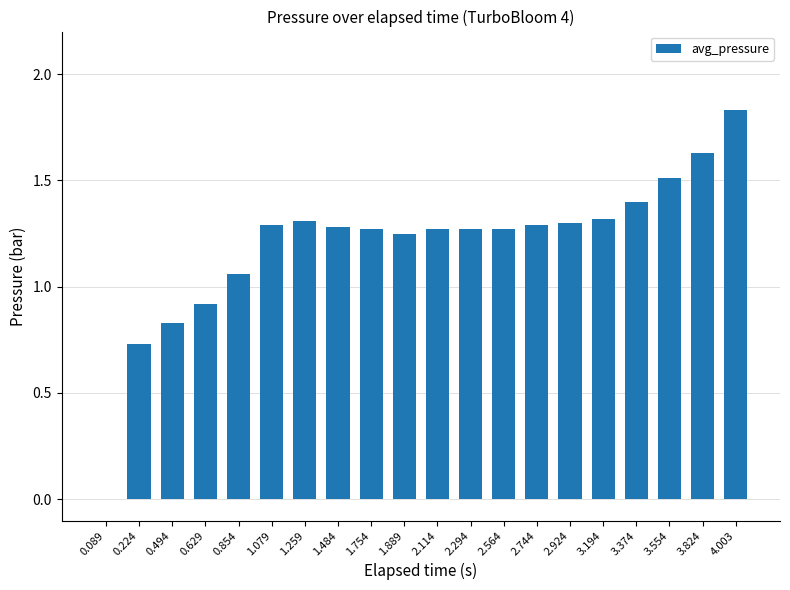

Between 3.554 and 1.079, which is larger?

3.554